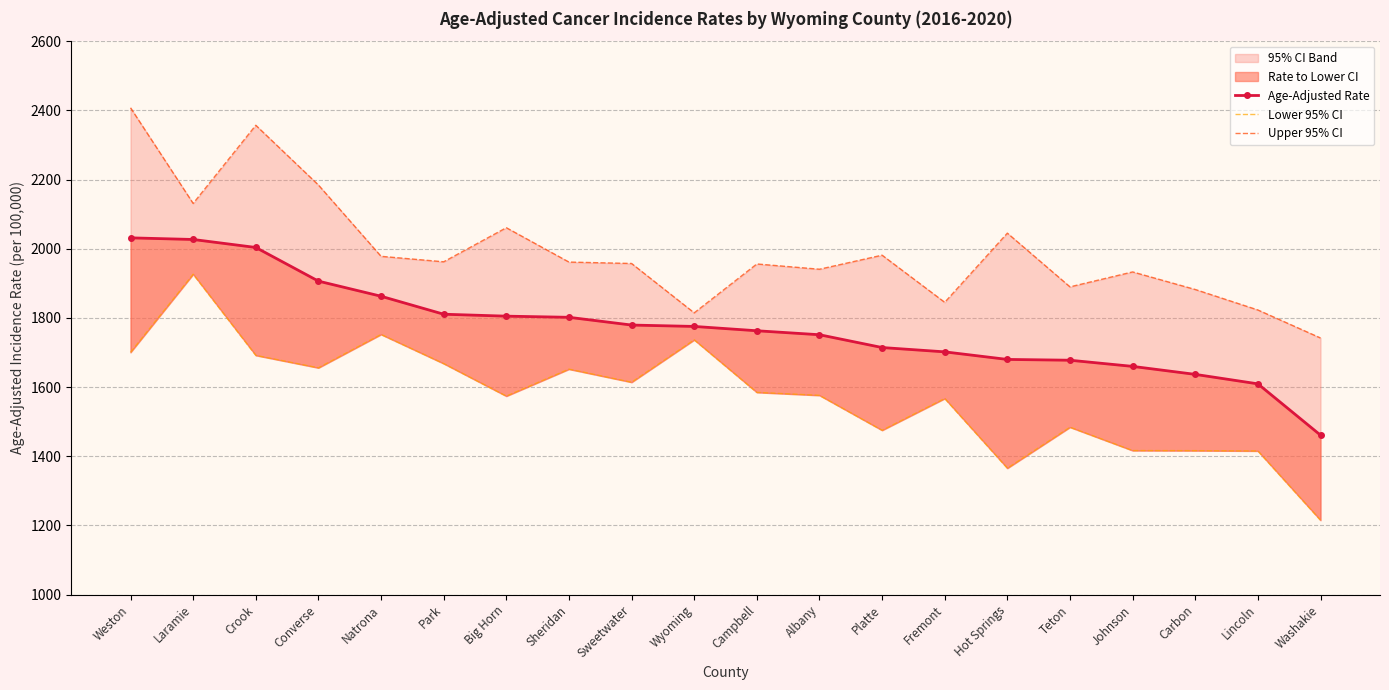

How many lines are shown in the chart?

3